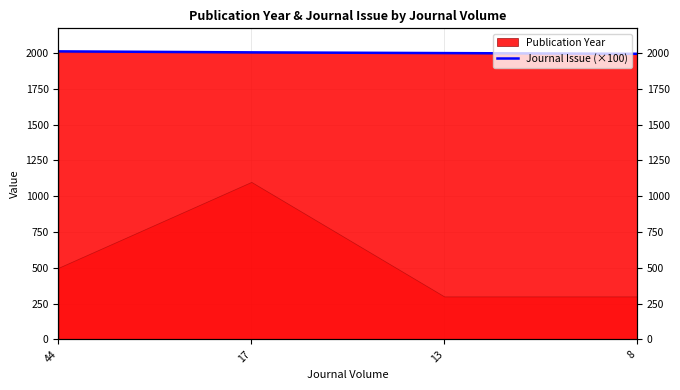

True or false: the data shows 2000 at 13.

True